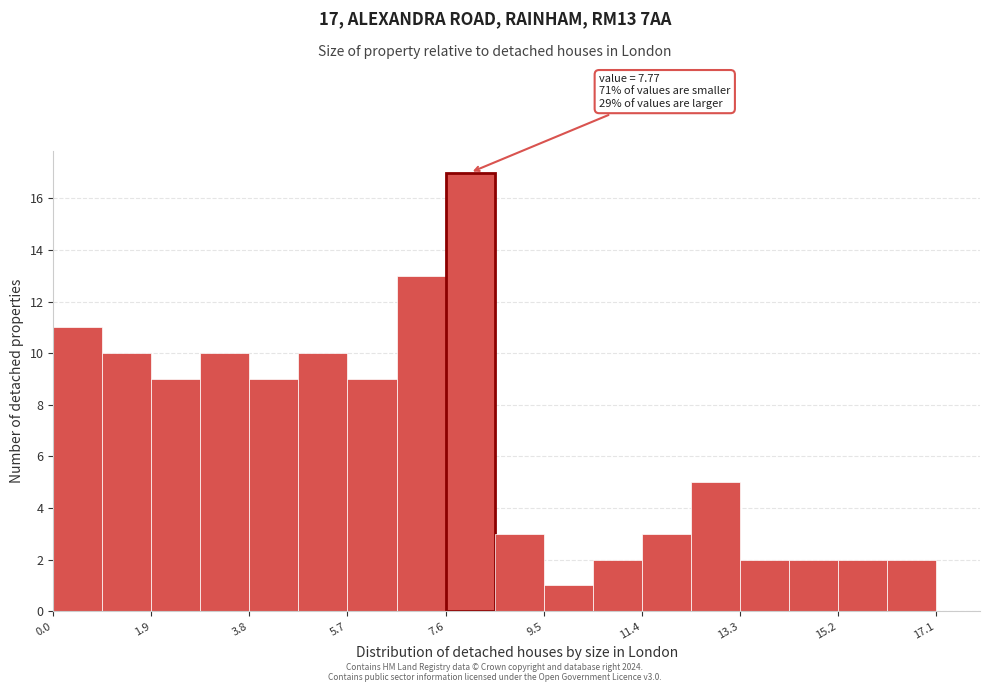

Which range on the x-axis has the tallest bar?

7.6 to 8.6